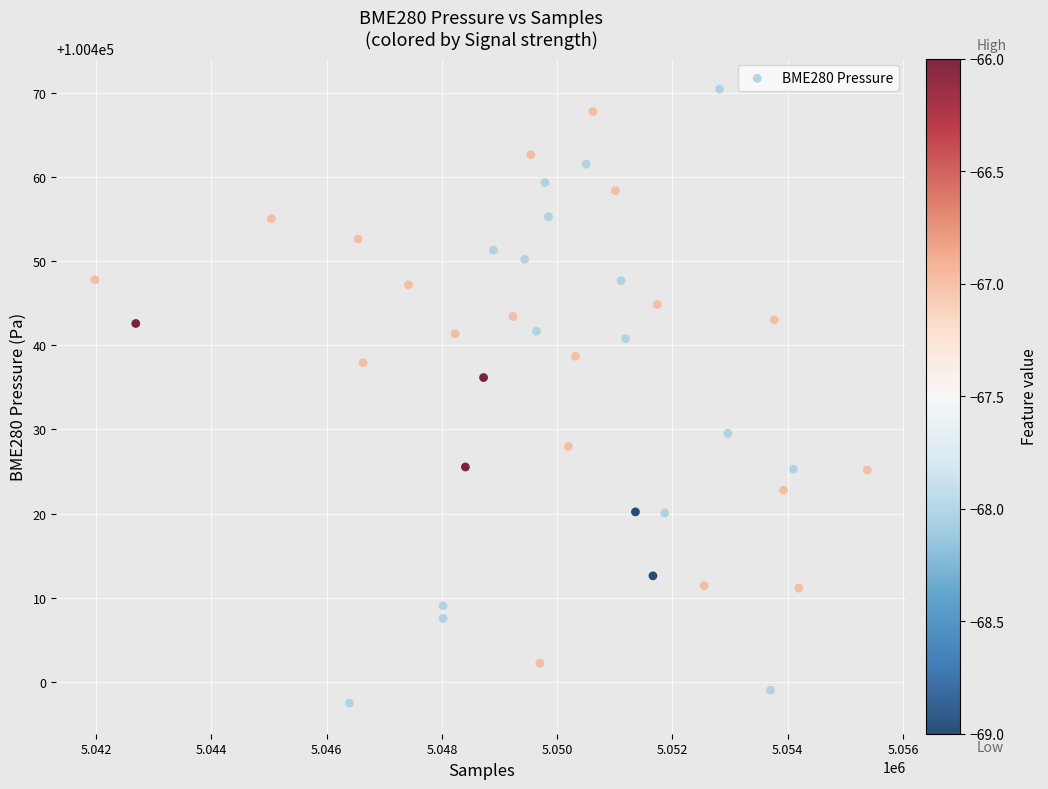

What is the range of Y values (max minus min)?

73.0